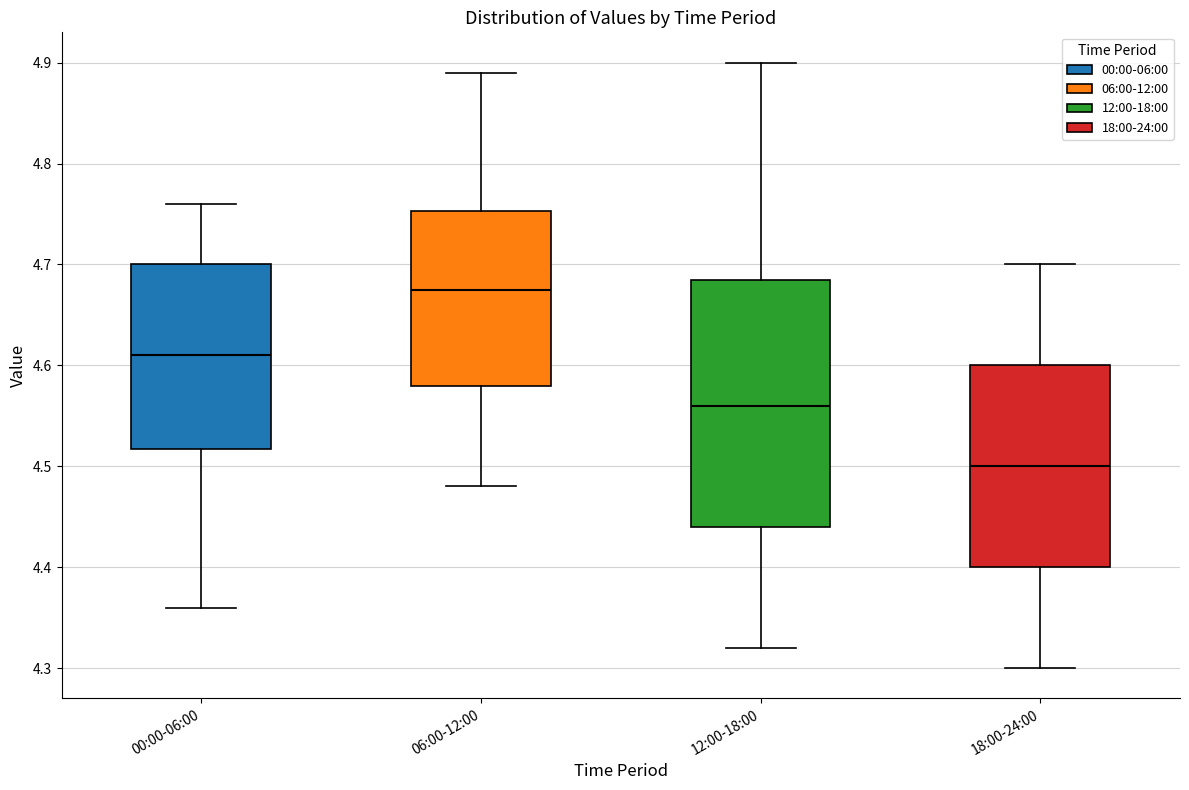

Where does the median line of the box for 06:00-12:00 sit on the y-axis? The values are not printed on the chart, so give them approximately, as read against the axis.

4.68